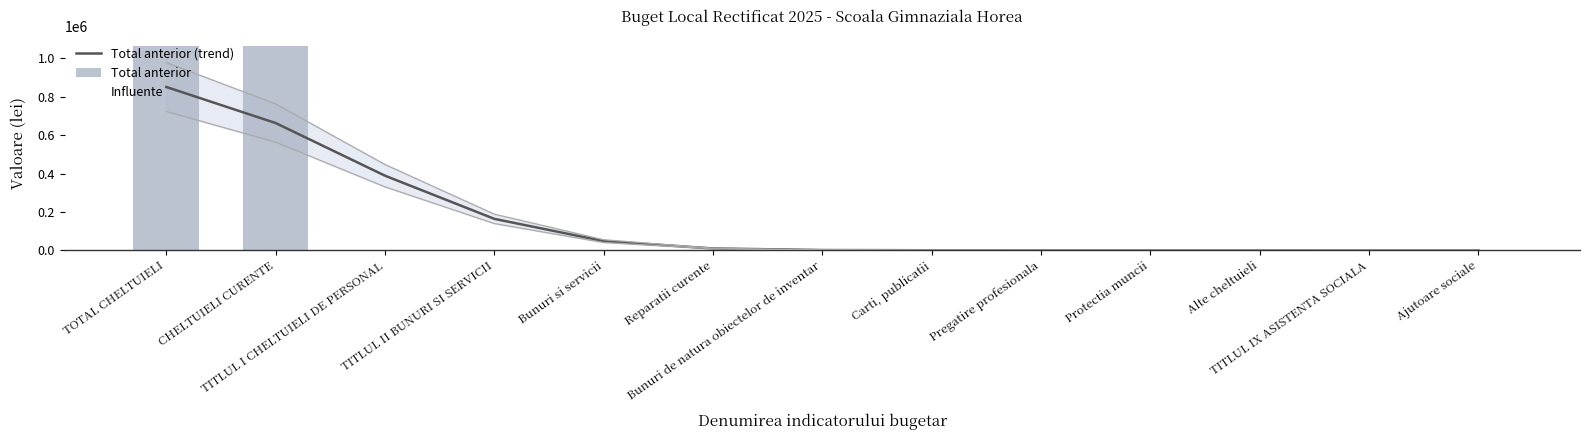

True or false: Total anterior has a value of 35.0 at Bunuri de natura obiectelor de inventar.

True